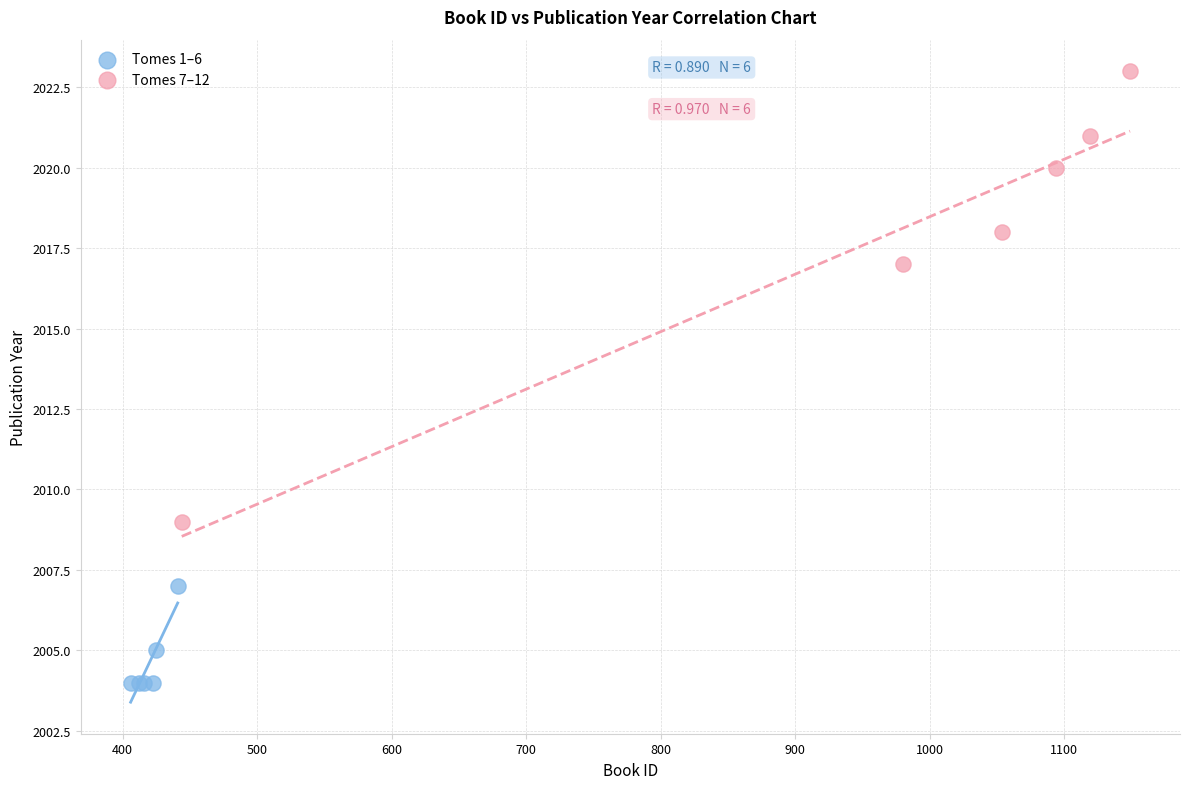

Which series reaches the minimum Y coordinate?

Tomes 1–6